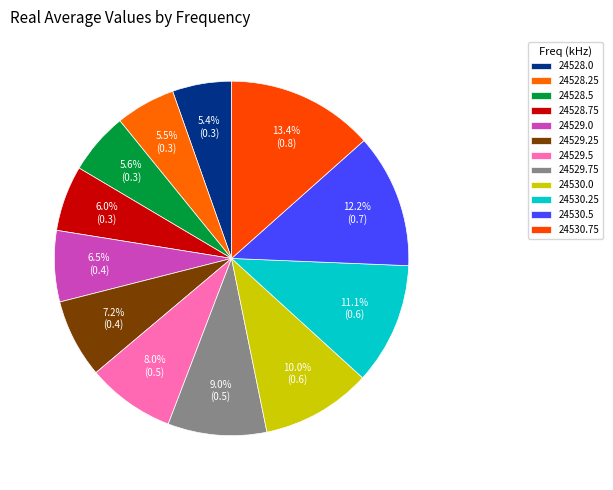

Between 24530.75 and 24530.0, which is larger?

24530.75